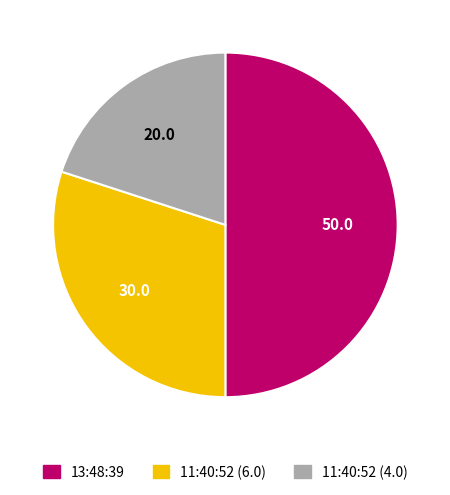

Does 11:40:52 (6.0) account for over 50% of the chart?

No